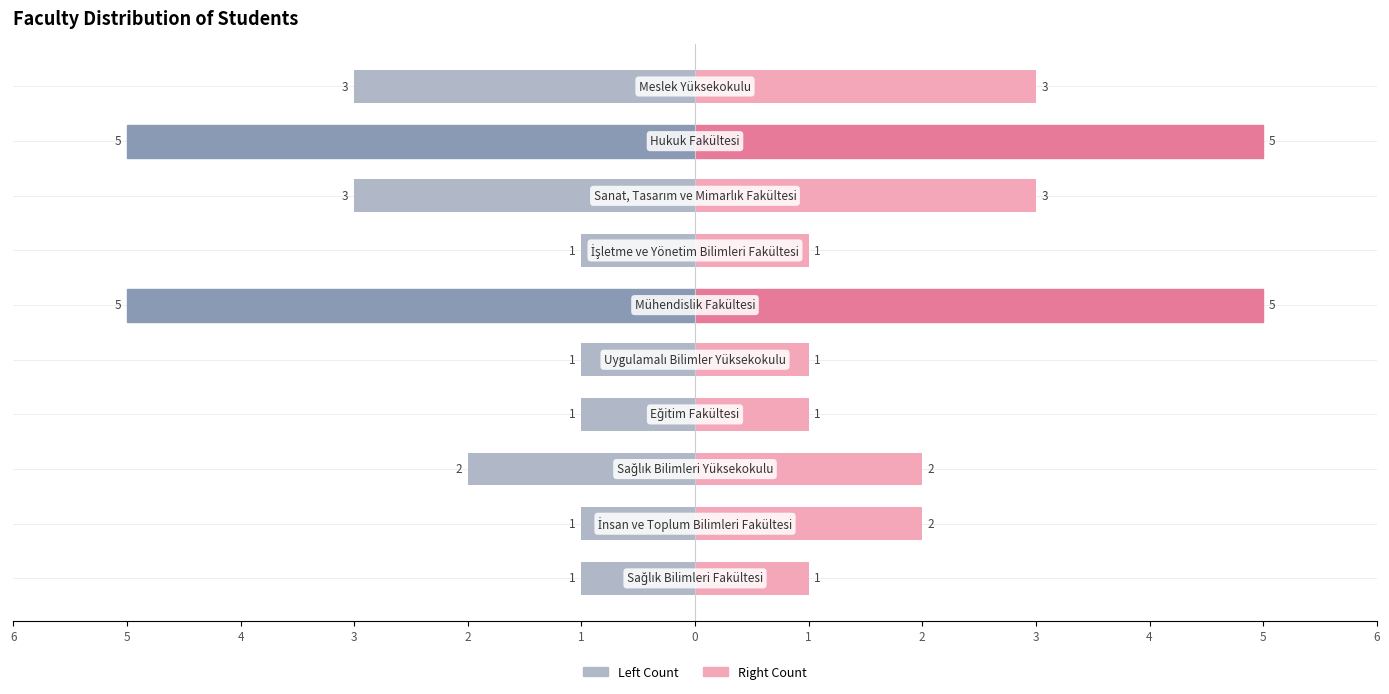

What is the difference between the Left Count values at 3 and 2?

2